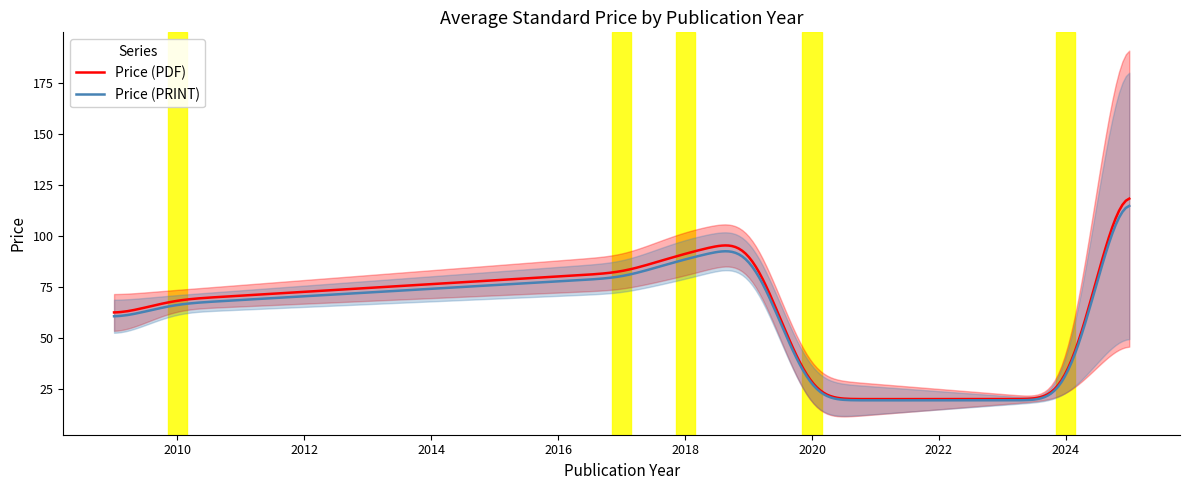

Rank the series at 2017 from highest to lowest value.

Price (PDF), Price (PRINT)